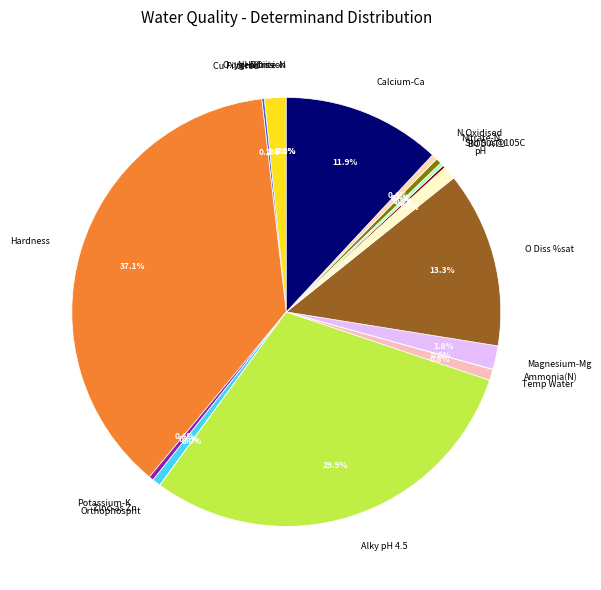

Does Magnesium-Mg represent more than half of the total?

No